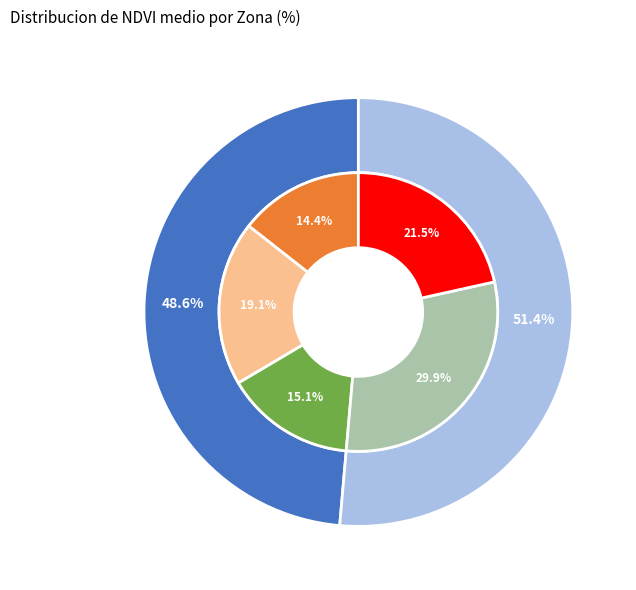

Does 5 represent more than half of the total?

No